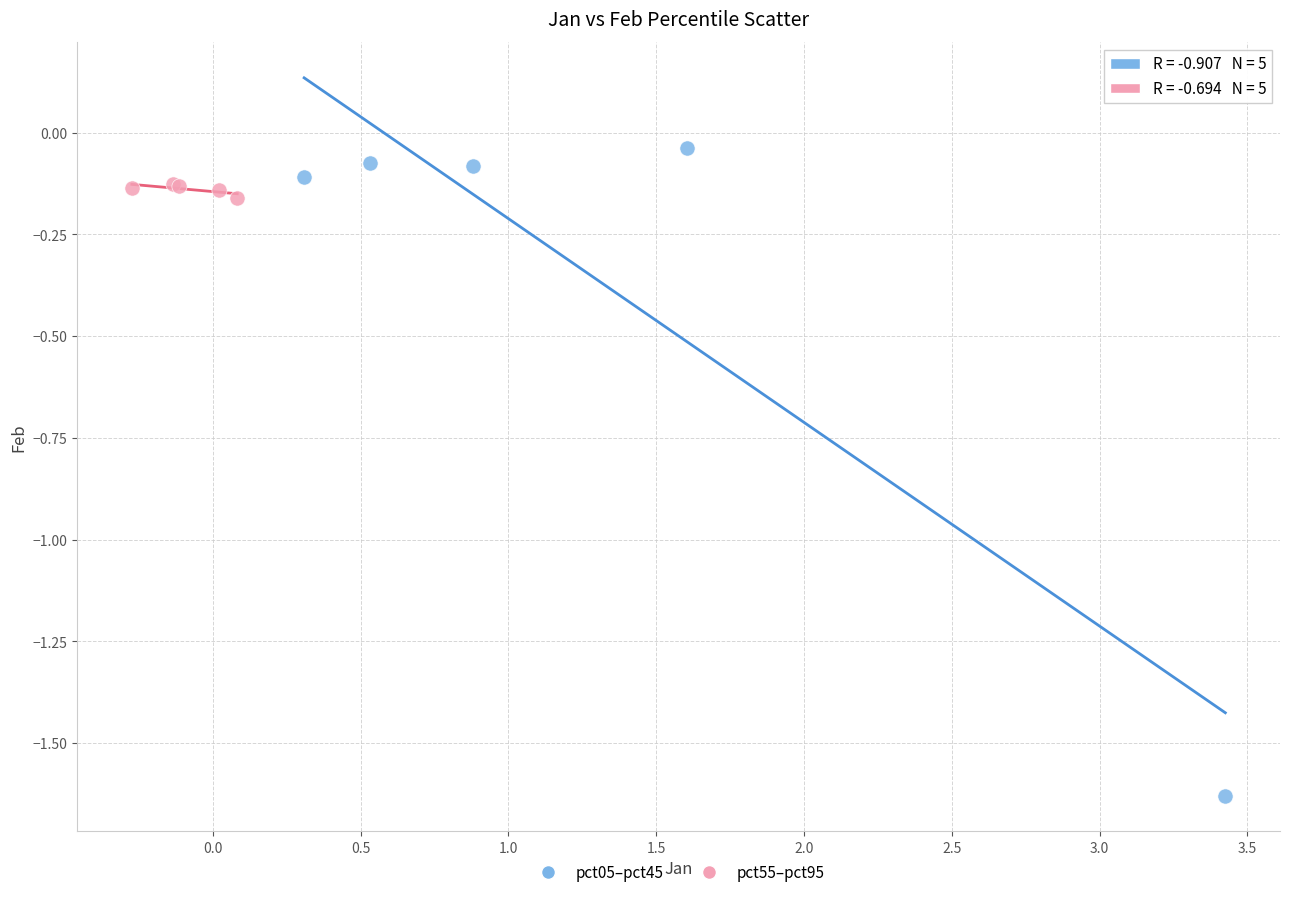

Which series contains the highest Y value?

pct05–pct45